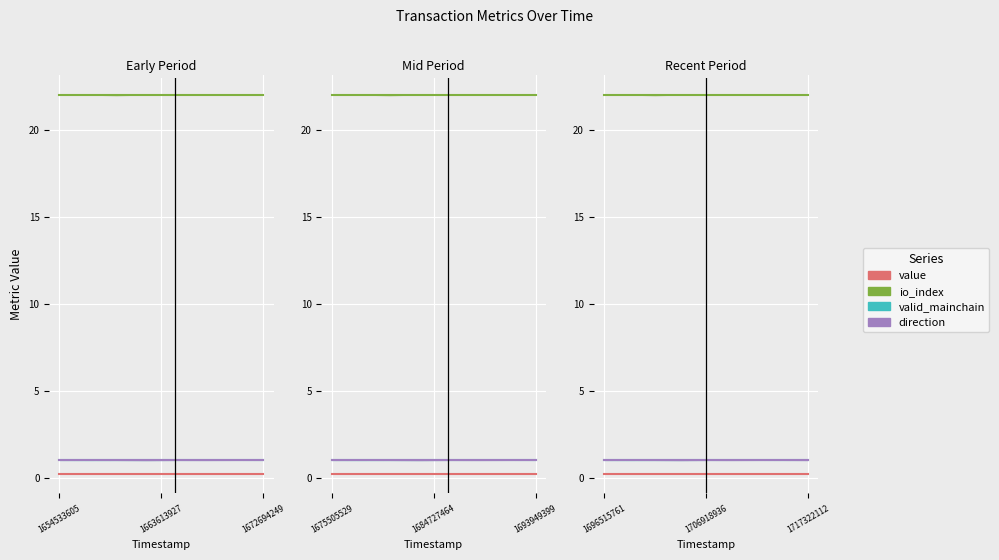

Rank the series at 1696515761 from highest to lowest value.

io_index, valid_mainchain, direction, value